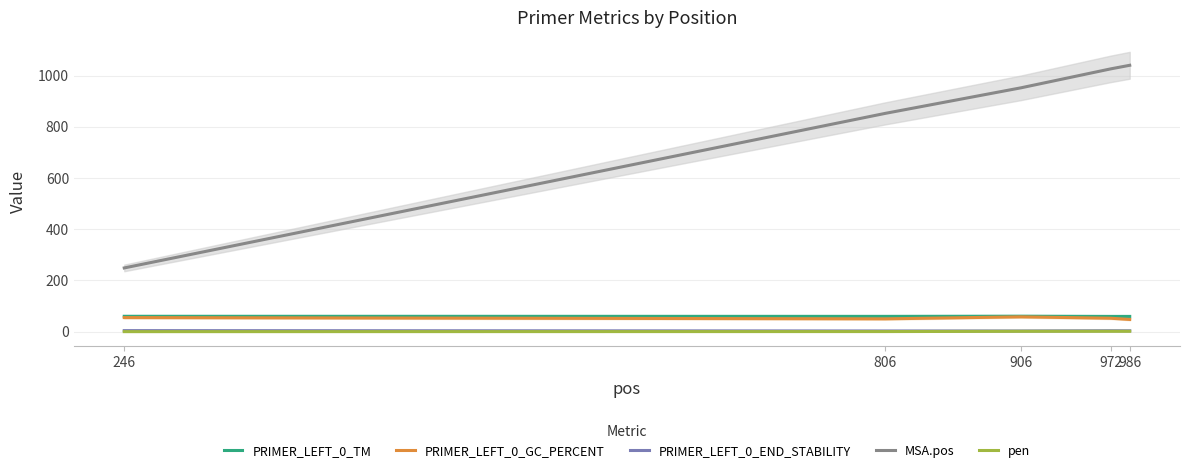

Reading left to right, extract all data points from this chart.

PRIMER_LEFT_0_TM: 246=60.0	806=59.7	906=60.4	972=59.5	986=59.5
PRIMER_LEFT_0_GC_PERCENT: 246=55.0	806=50.0	906=57.9	972=52.4	986=47.6
PRIMER_LEFT_0_END_STABILITY: 246=4.0	806=2.7	906=2.6	972=3.5	986=3.3
MSA.pos: 246=249.0	806=853.0	906=953.0	972=1027.0	986=1041.0
pen: 246=0.0	806=0.3	906=1.4	972=1.5	986=1.5